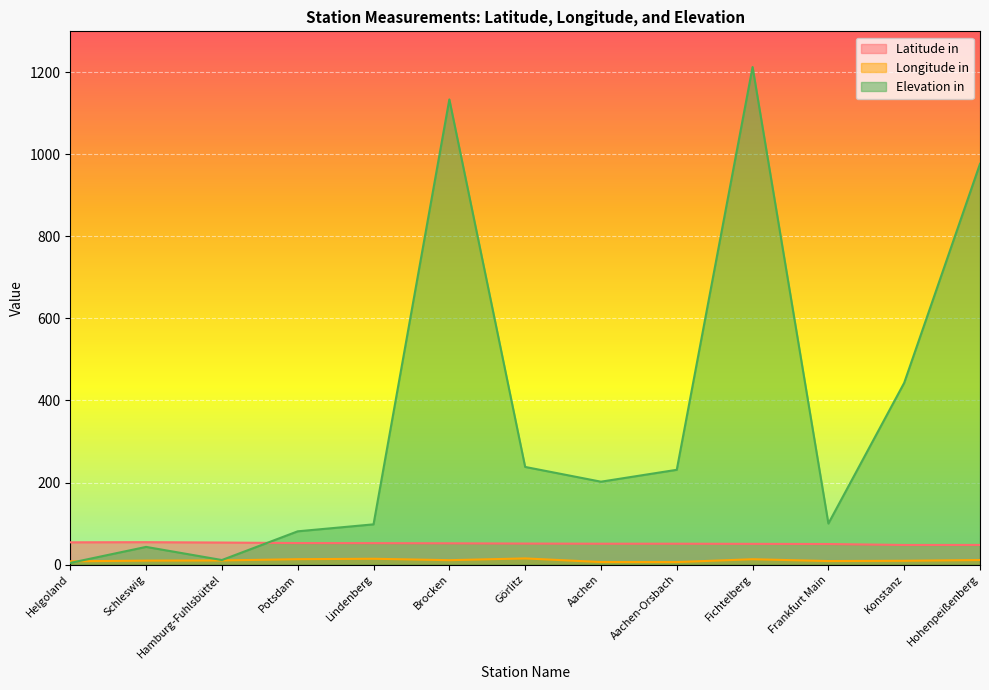

What is the difference between the maximum and minimum values in the Longitude in series?

8.9